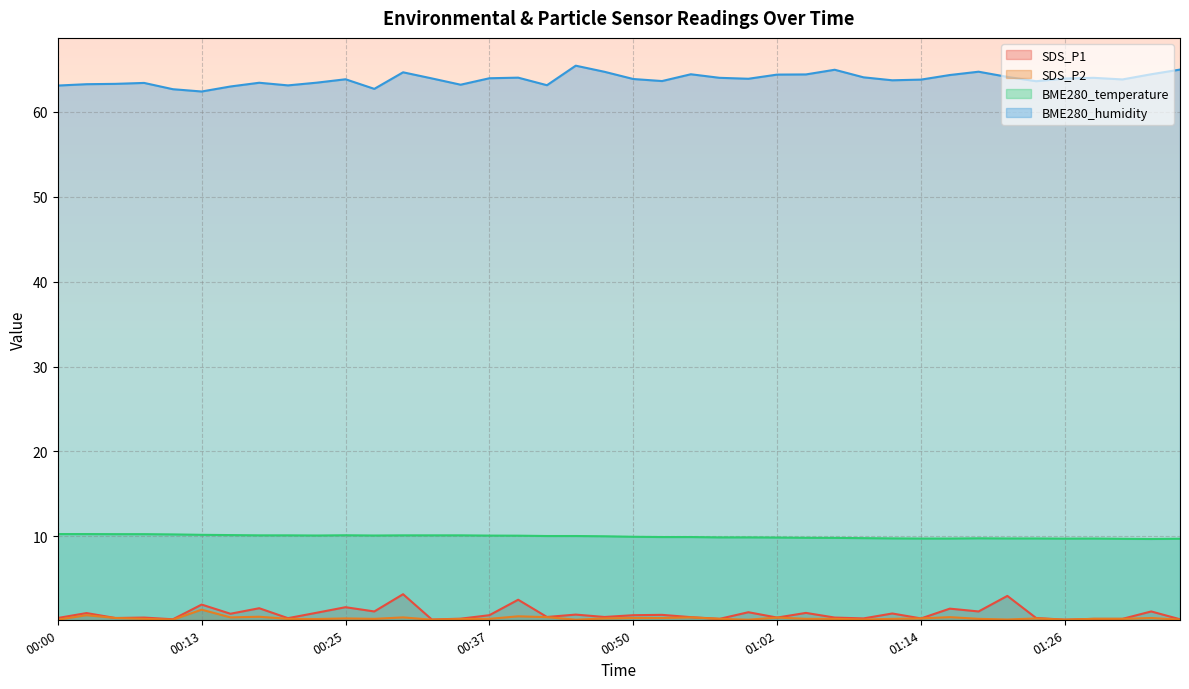

What is the maximum value for SDS_P1?

3.2